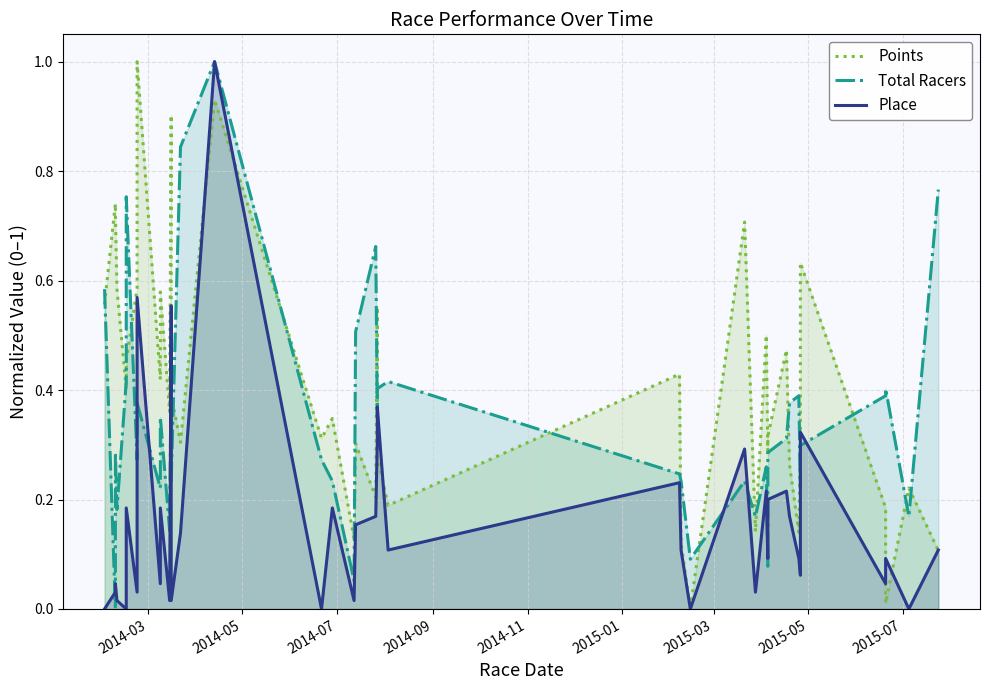

Which series has the largest total across all categories?

Points